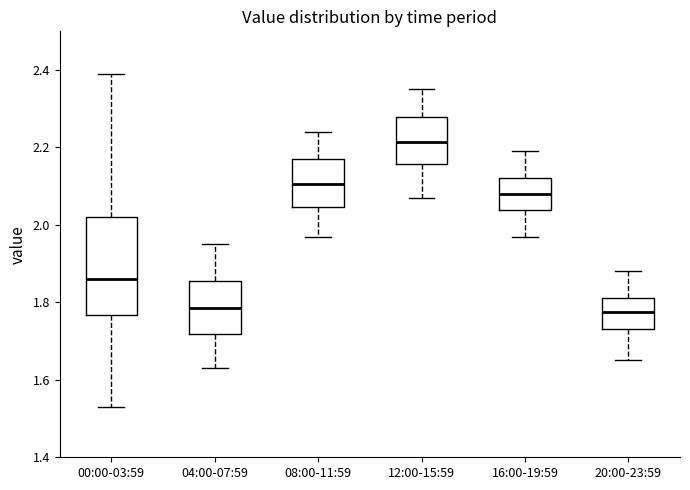

Which box has the highest median line?

12:00-15:59